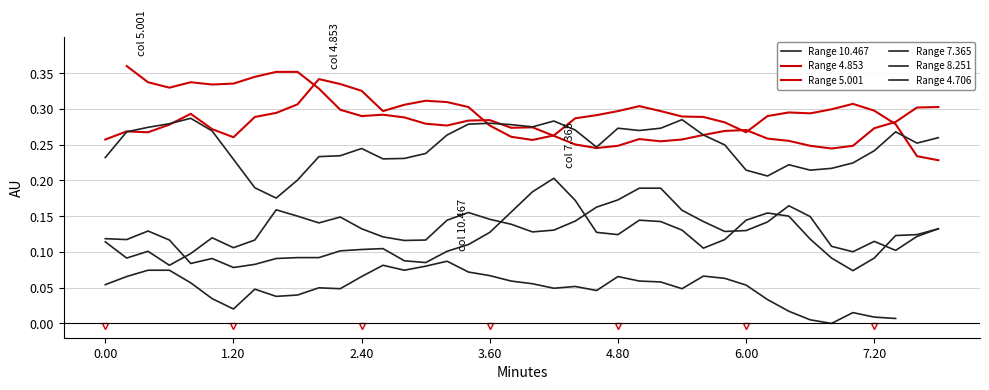

What is the maximum value for Range 4.706?

0.3